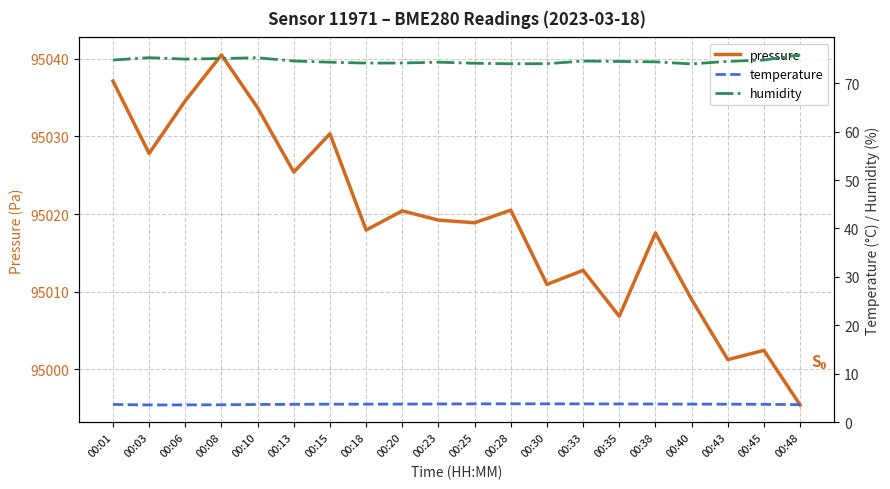

Reading right to left, list all the values displayed in this chart.

pressure: 94995.4	95002.4	95001.2	95009.0	95017.6	95006.8	95012.8	95010.9	95020.5	95018.9	95019.2	95020.4	95017.9	95030.3	95025.4	95033.7	95040.5	95034.6	95027.8	95037.1
temperature: 3.6	3.7	3.7	3.7	3.7	3.7	3.8	3.8	3.8	3.8	3.7	3.7	3.7	3.7	3.7	3.6	3.6	3.5	3.5	3.6
humidity: 75.9	74.8	74.5	74.0	74.4	74.5	74.6	74.0	74.0	74.1	74.4	74.2	74.2	74.4	74.6	75.3	75.1	75.0	75.3	74.8